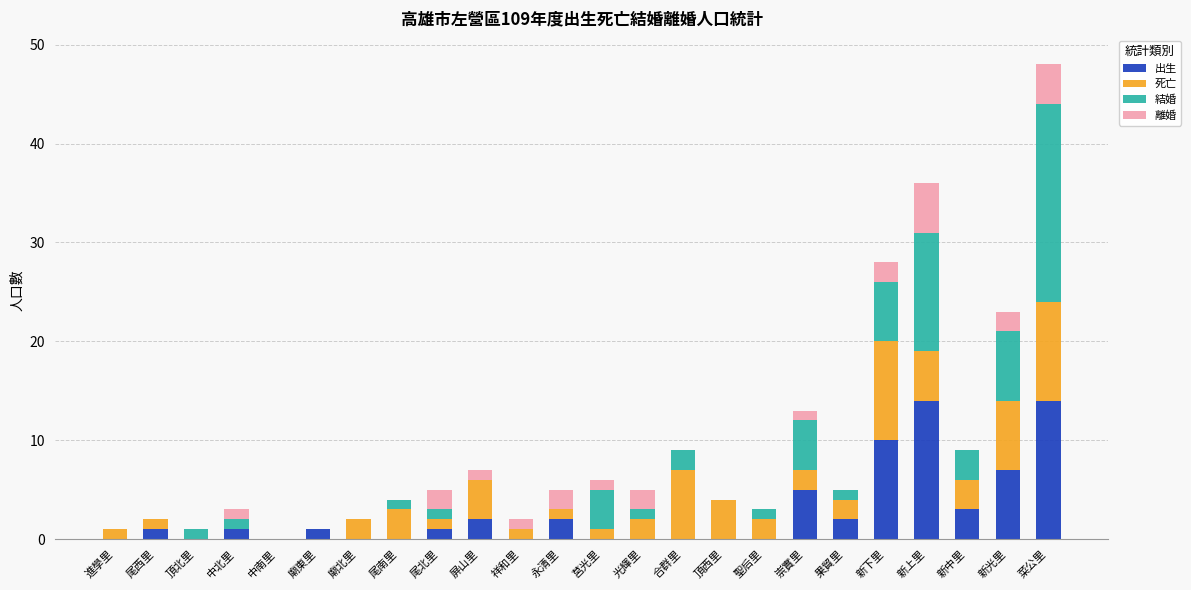

What is the sum of all 出生 values?

63